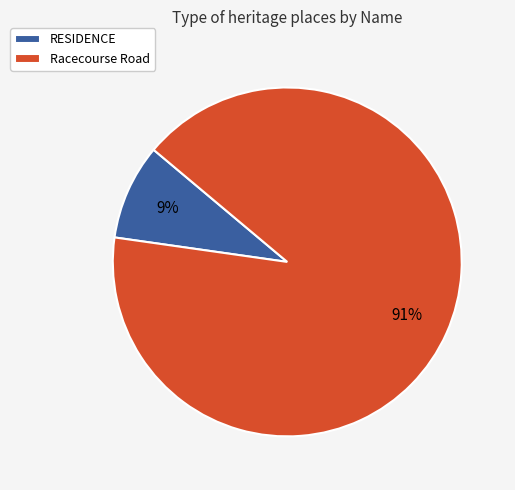

The Racecourse Road slice represents 91% of the pie. True or false?

True